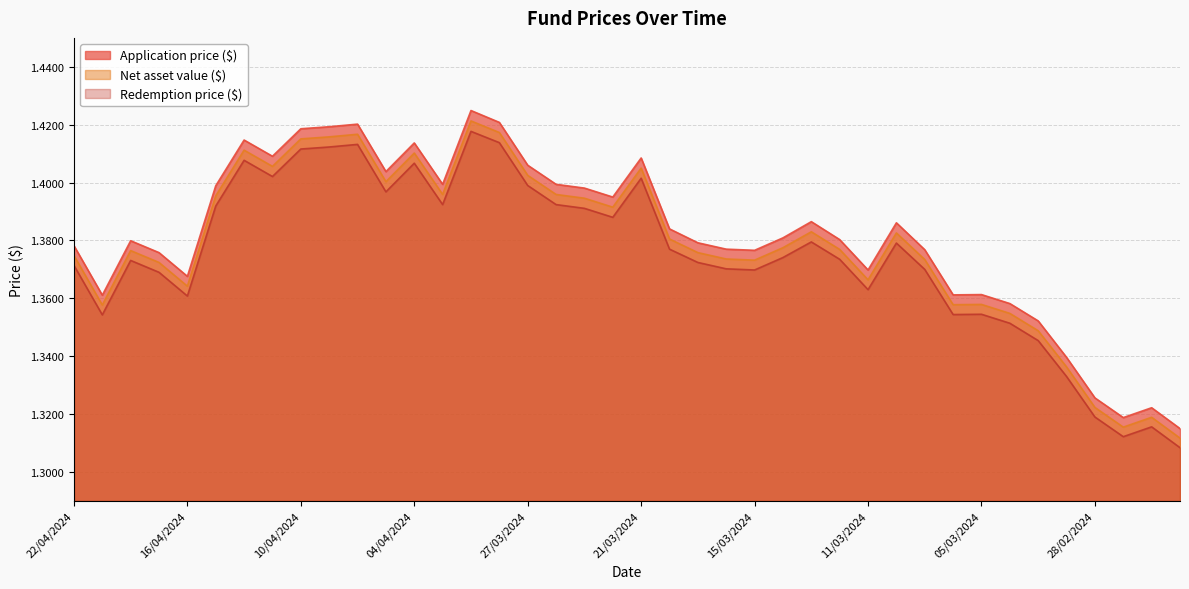

True or false: Net asset value ($) and Redemption price ($) intersect in this chart.

False